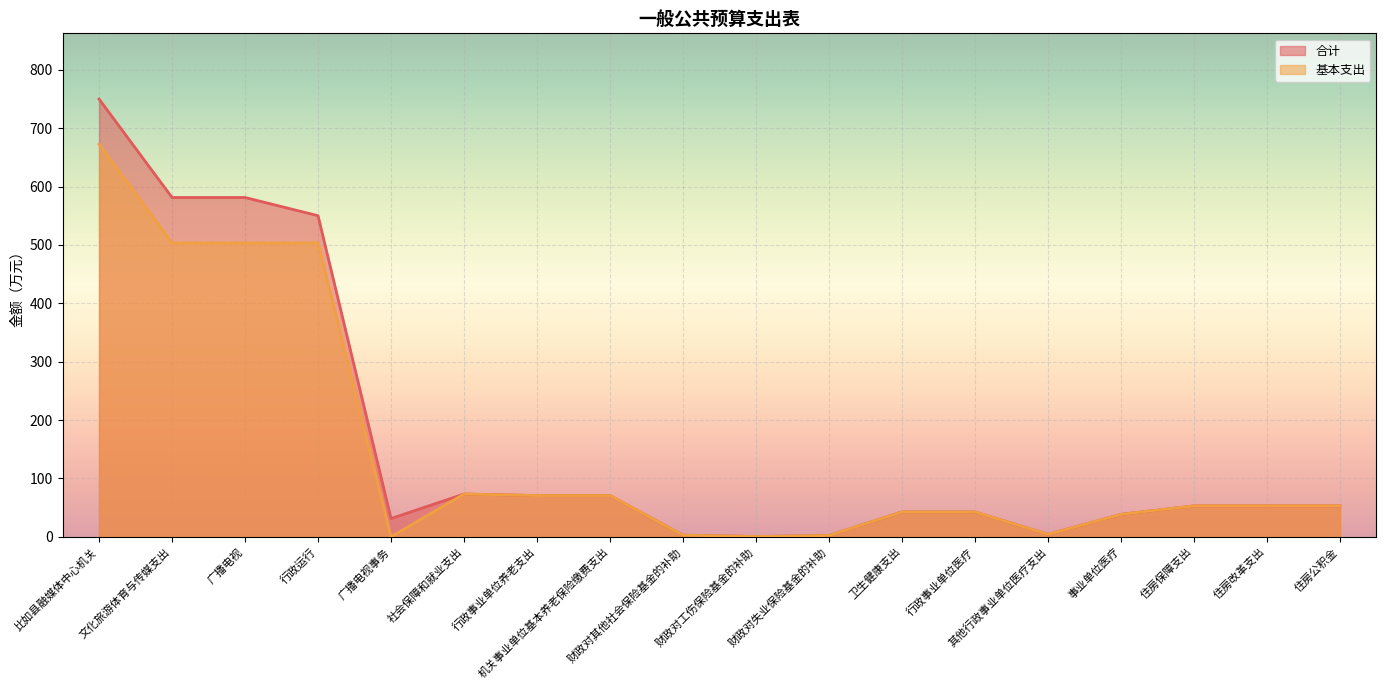

How many lines are shown in the chart?

2